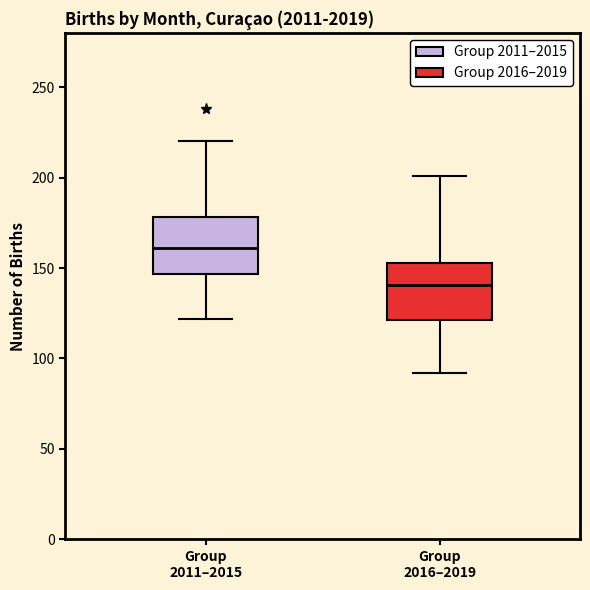

Reading left to right, transcribe this box plot: for each box, give where its median line is, the range the box spans, and where its two whiskers end, as read against the y-axis. The values are not printed on the chart, so give them approximately, as read against the axis.

Group 2011–2015: median 160, box 145 to 180, whiskers 120 to 220
Group 2016–2019: median 140, box 120 to 155, whiskers 90 to 200